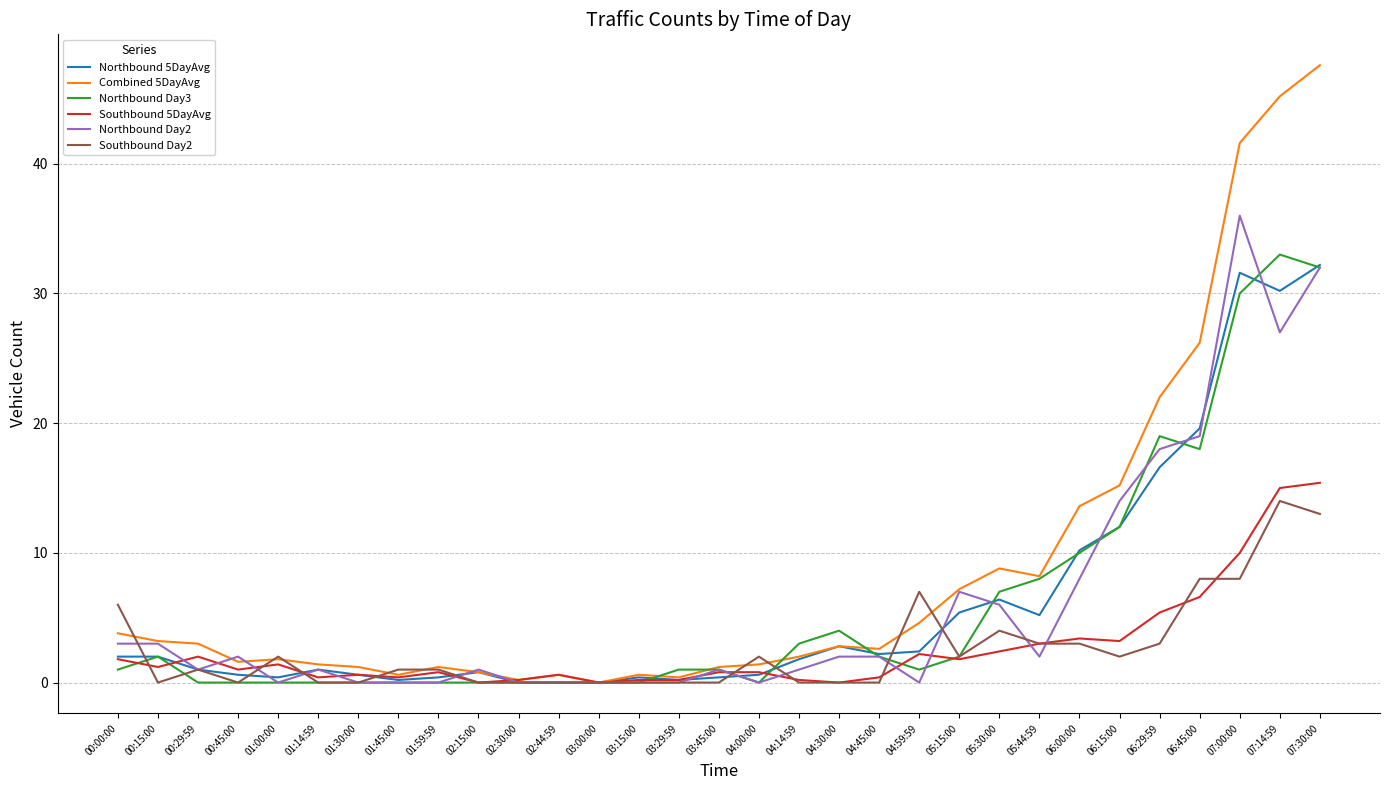

The value of Northbound Day3 at 05:44:59 is 2.2. True or false?

False